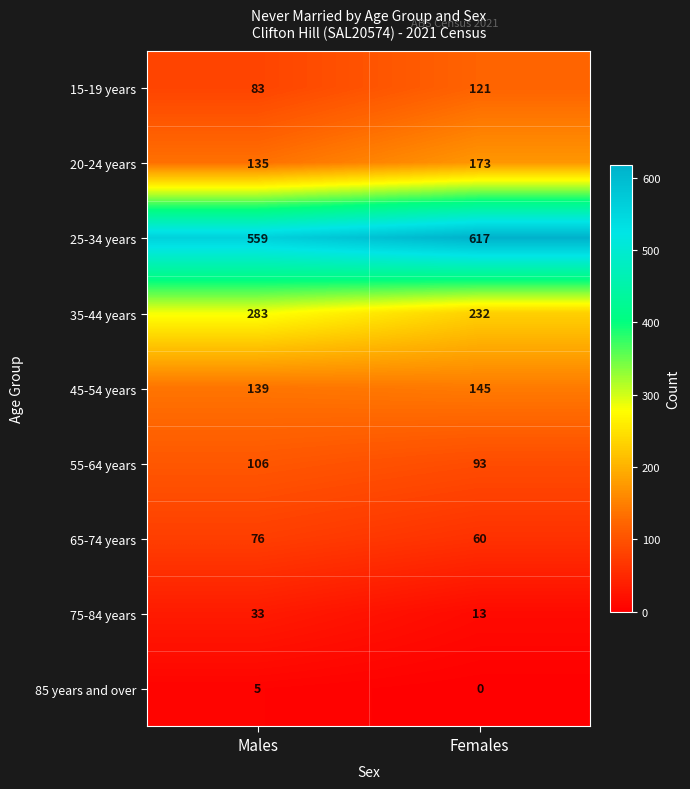

The 85 years and over series shows 8 at Males. True or false?

False